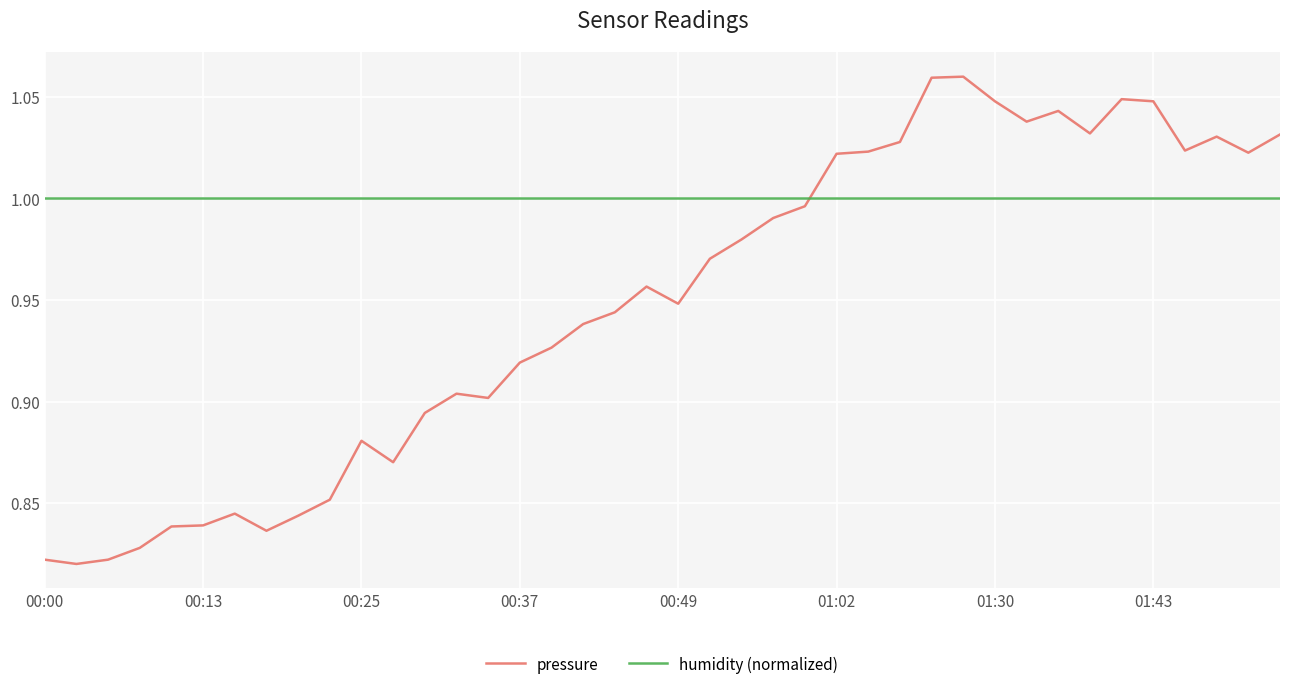

How many lines are shown in the chart?

2